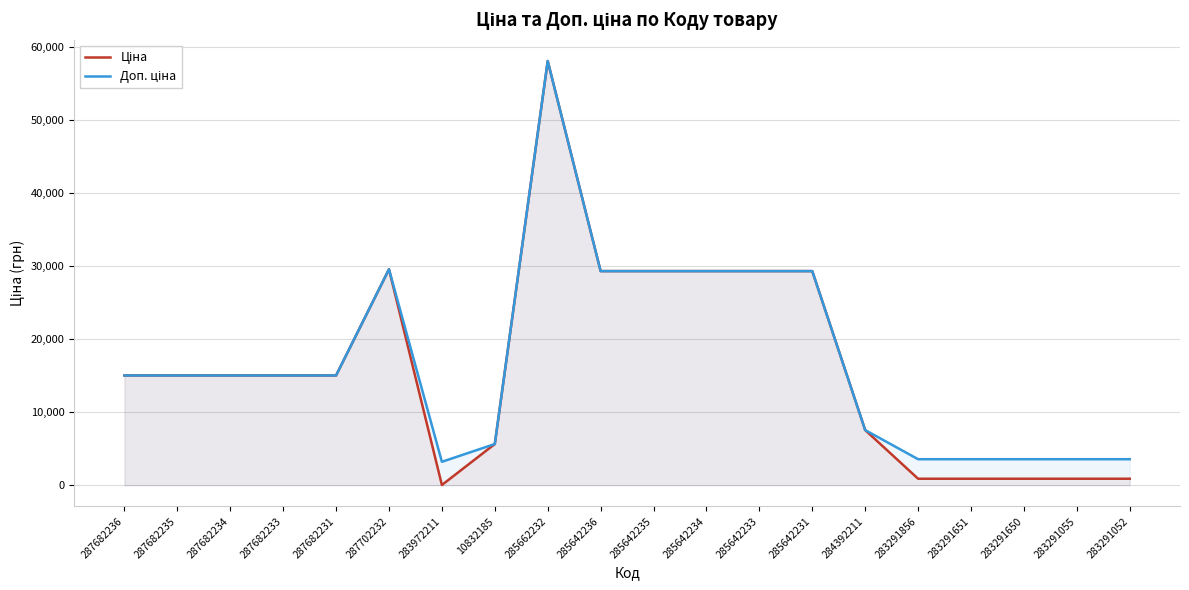

What is the label of the 8th point from the left?

10832185